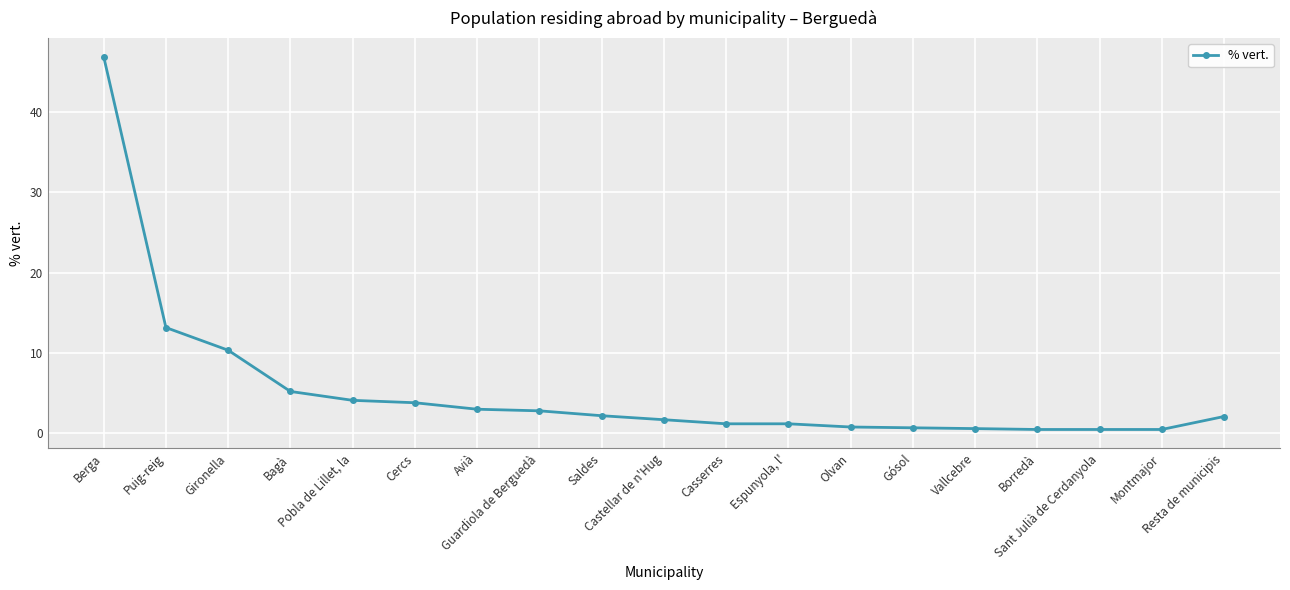

What is the approximate value at Puig-reig?

13.1